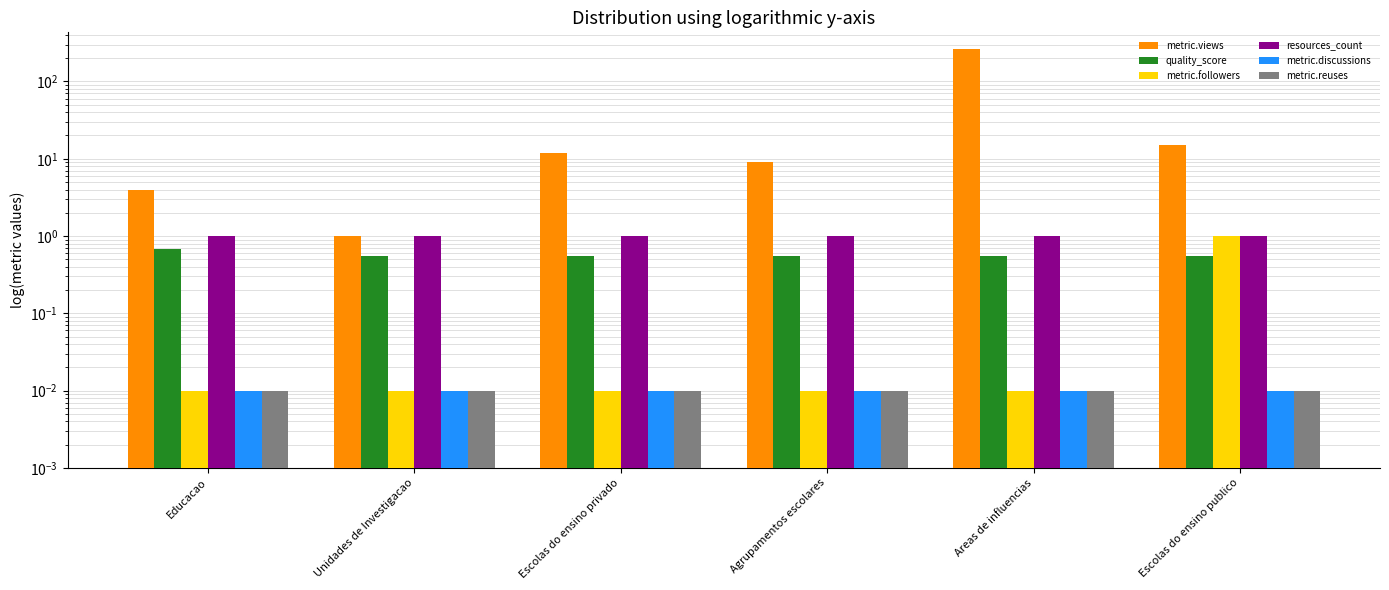

At which label does metric.reuses reach its peak?

Educacao